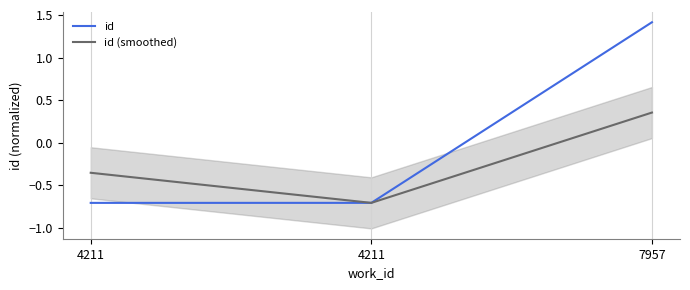

Which series has the largest total across all categories?

id